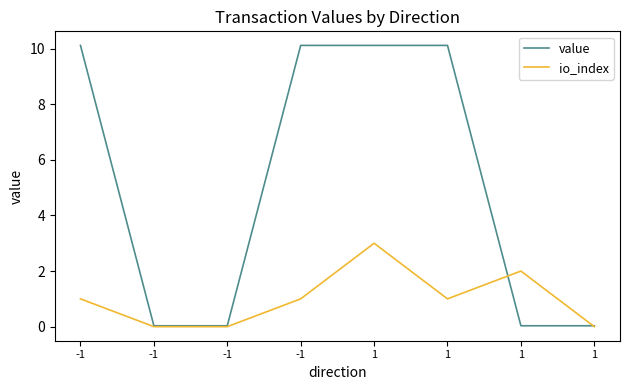

Is this an area chart (filled region under the line)?

No